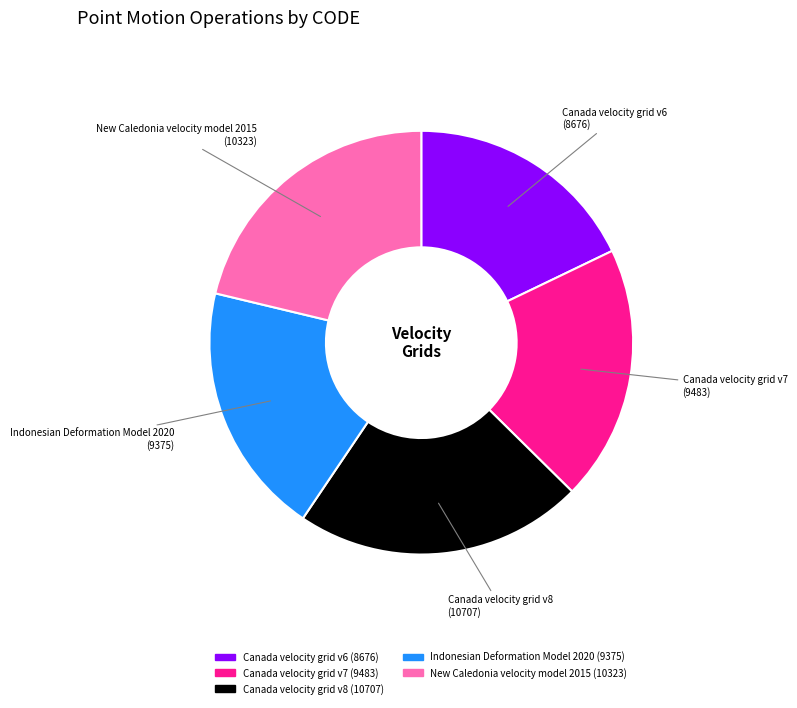

Combined, do Indonesian Deformation Model 2020 and Canada velocity grid v6 account for over 50%?

No